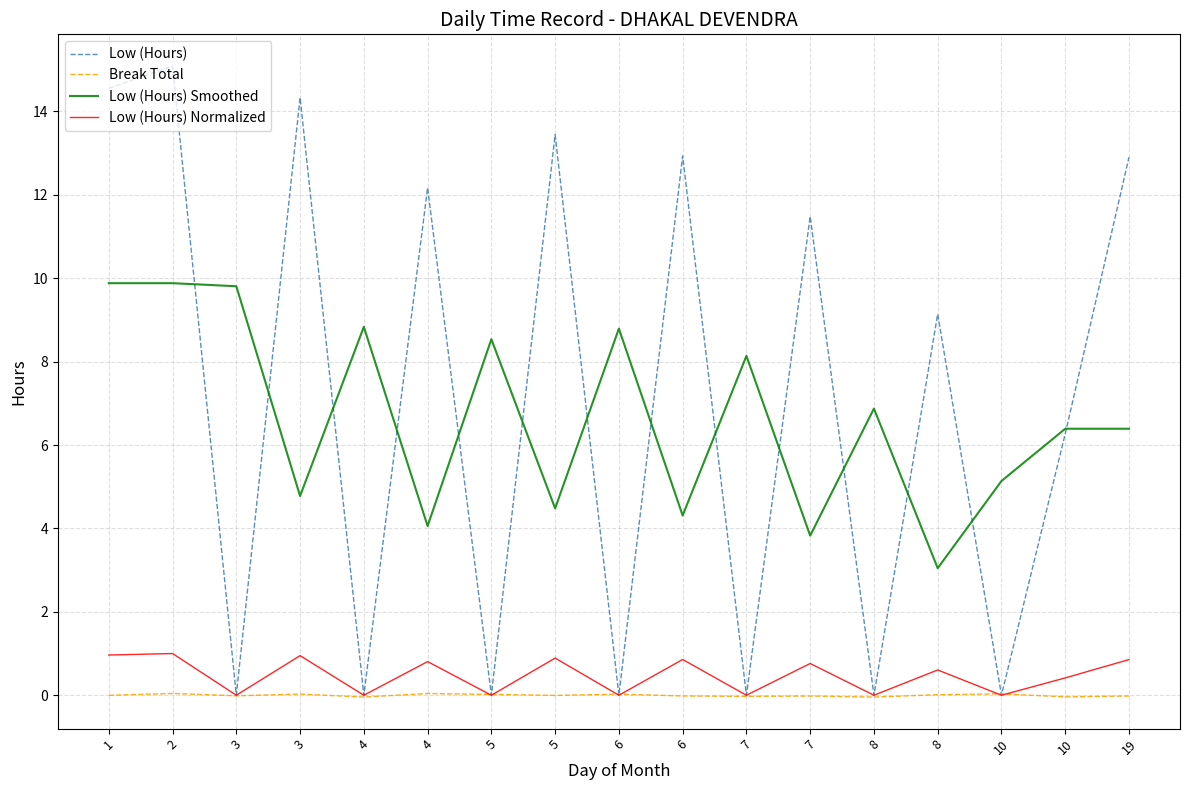

Does the chart display data point markers on the line(s)?

No